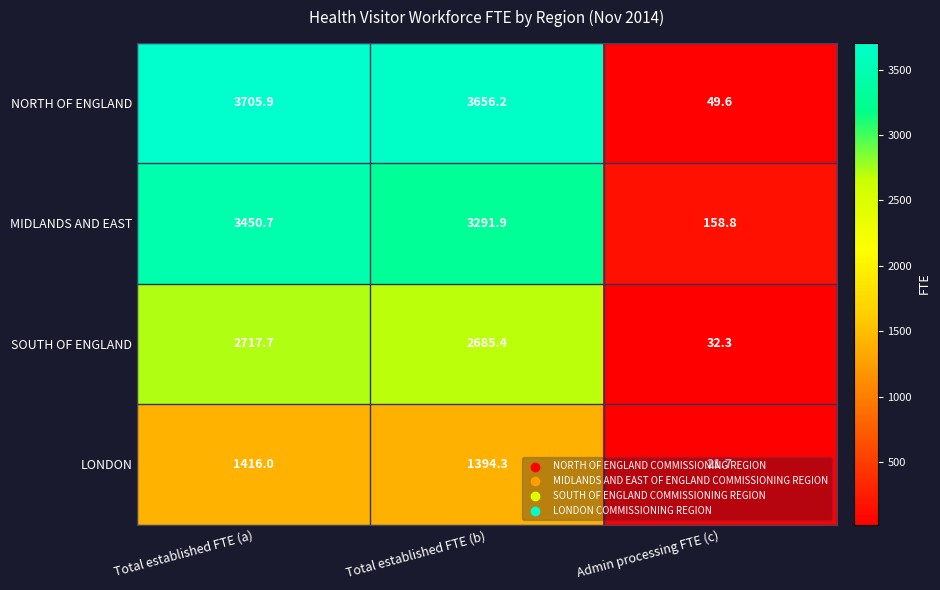

At how many categories does at least one series exceed 3261?

2